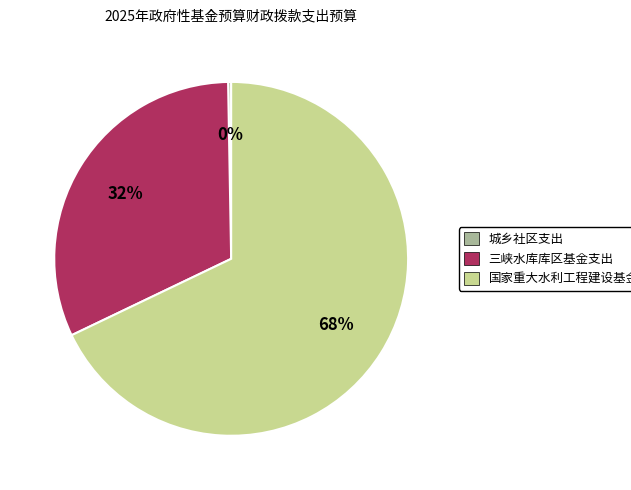

Is it true that 三峡水库库区基金支出 is 45% of the pie?

False